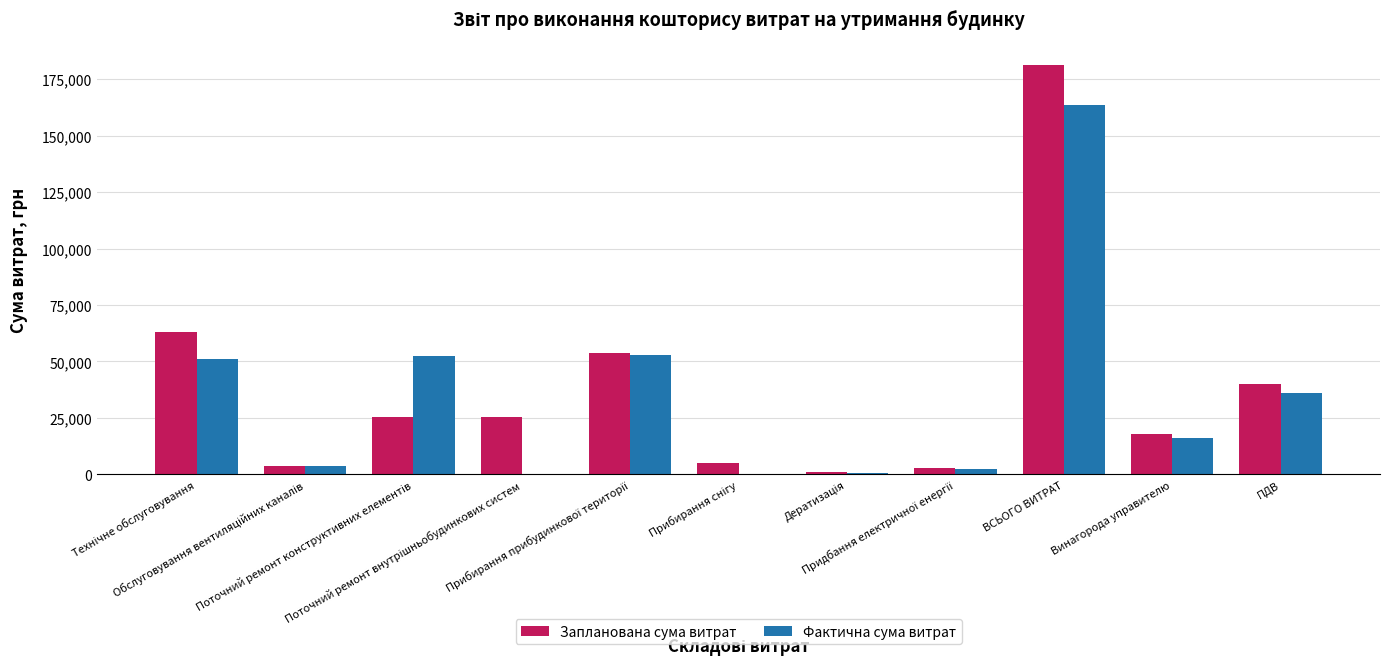

What is the sum of all Фактична сума витрат values?

378838.2